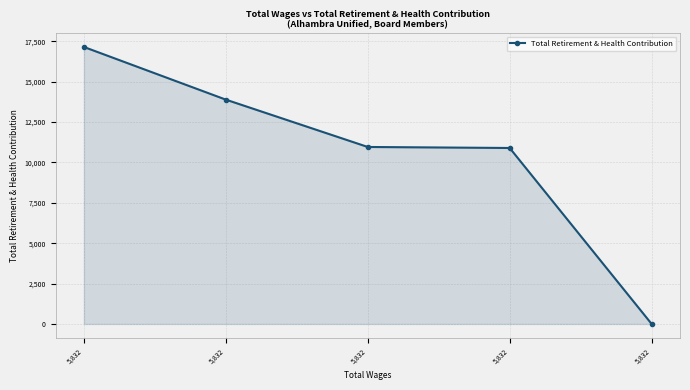

How many values are below 10958?

2